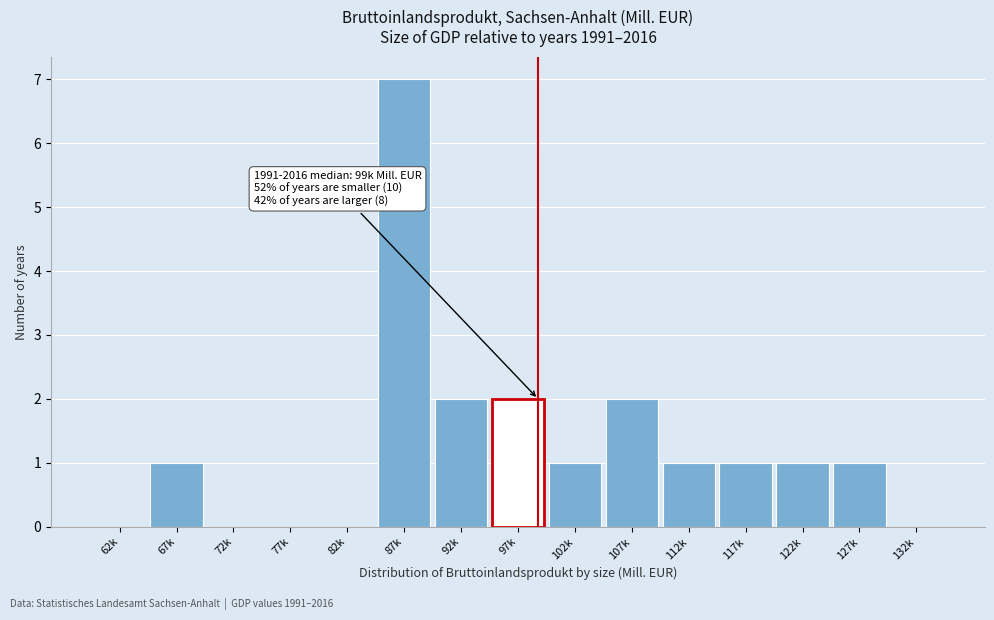

Reading left to right, list all the values displayed in this chart.

62k=0	67k=1	72k=0	77k=0	82k=0	87k=7	92k=2	97k=2	102k=1	107k=2	112k=1	117k=1	122k=1	127k=1	132k=0